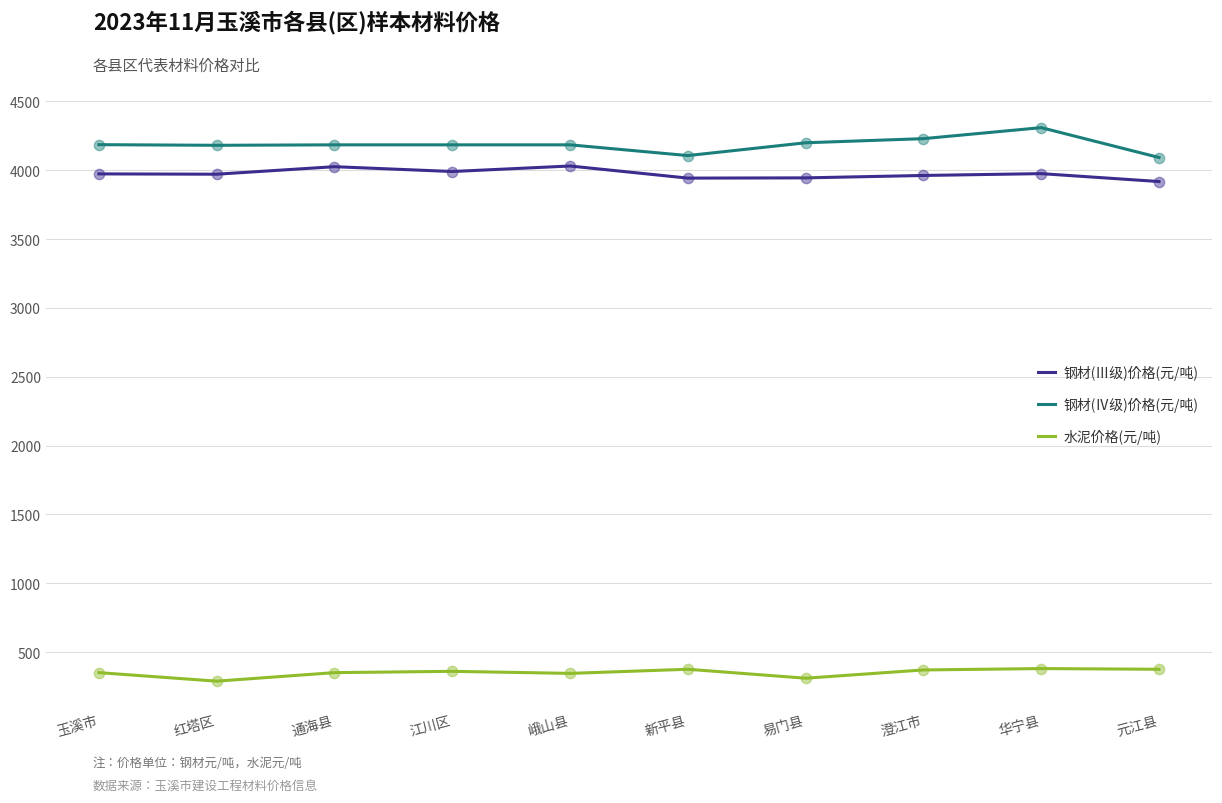

What is the difference between the highest and lowest values at 通海县?

3834.5